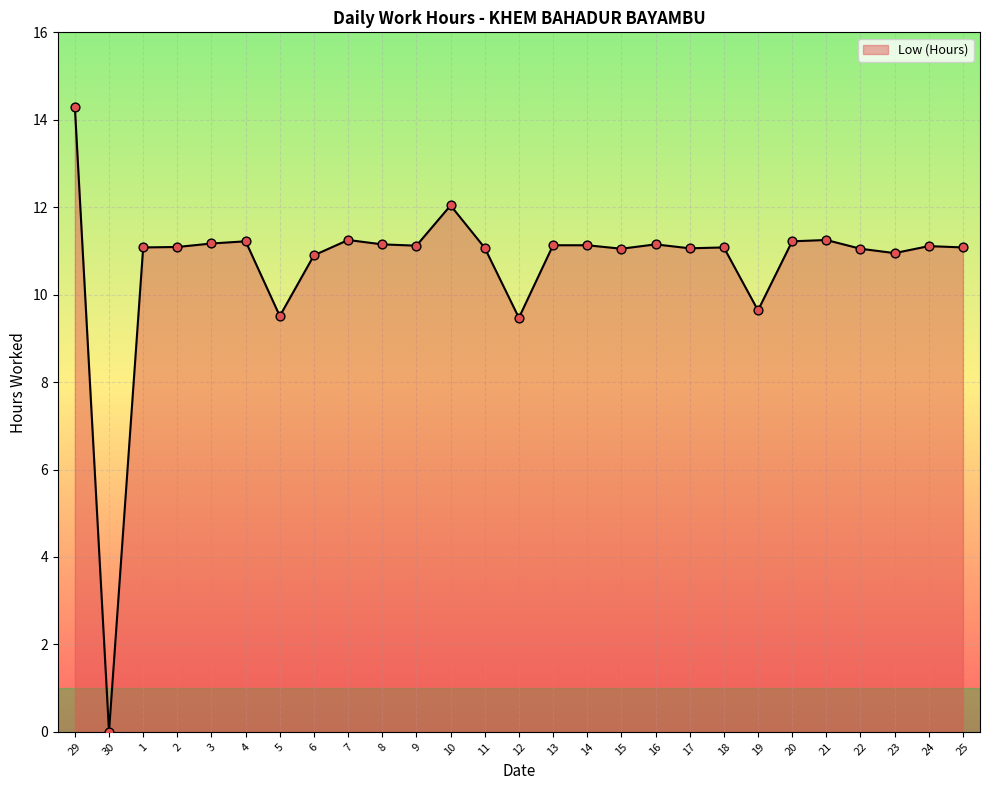

What is the ratio of the value at 22 to the value at 6?

1.0